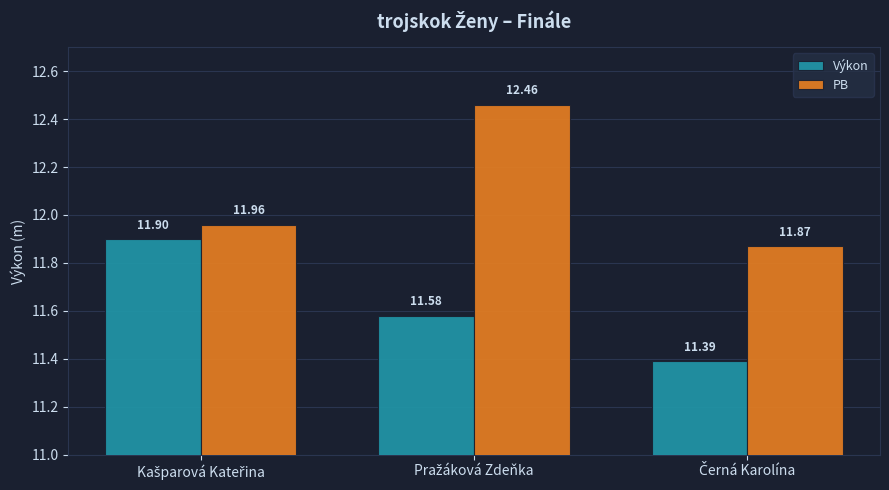

Which series has the largest total across all categories?

PB